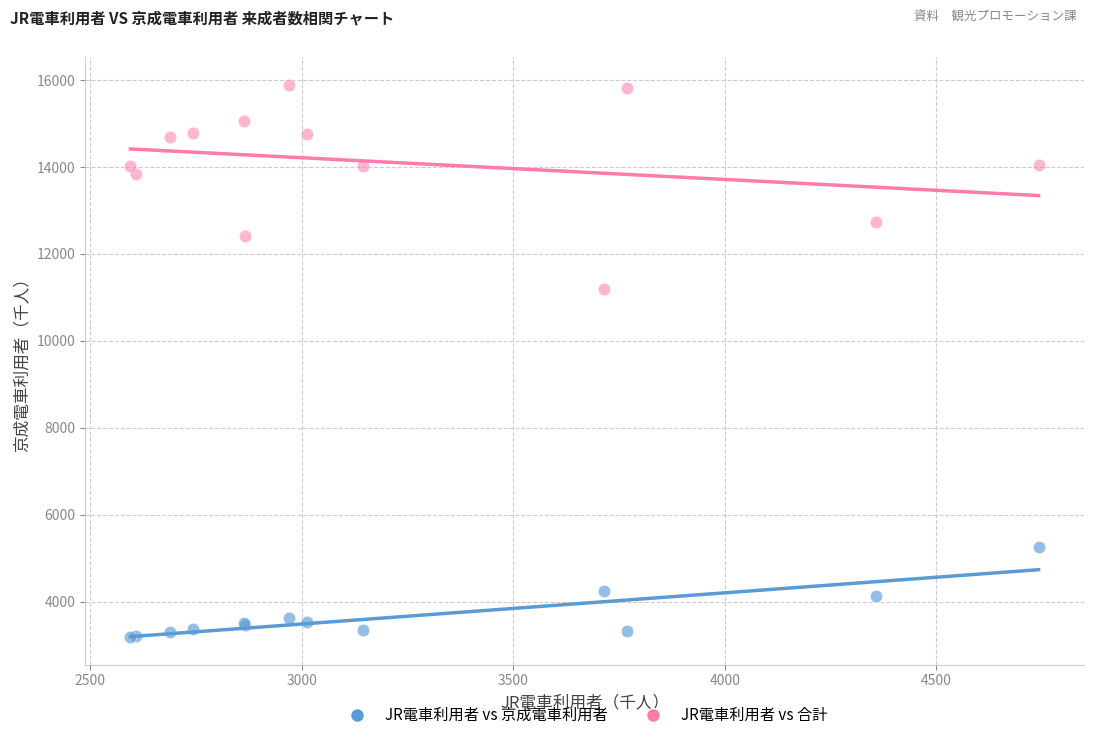

Which series has the widest spread of Y values?

JR電車利用者 vs 合計